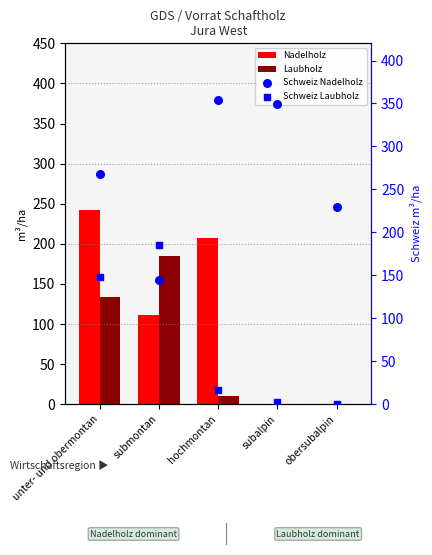

Which series has the largest total across all categories?

Schweiz Nadelholz